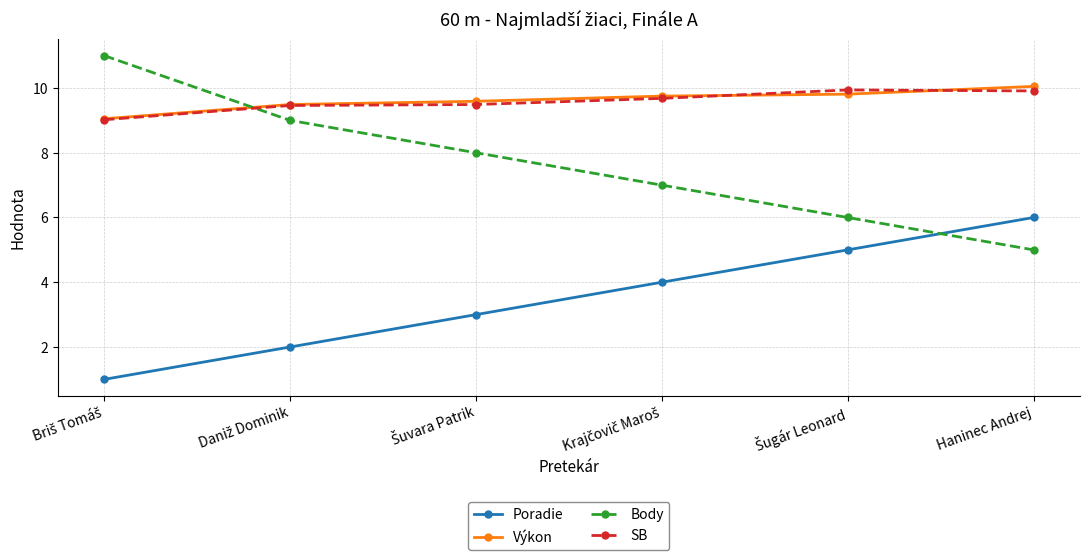

True or false: SB has more than 0 interior local peaks.

True